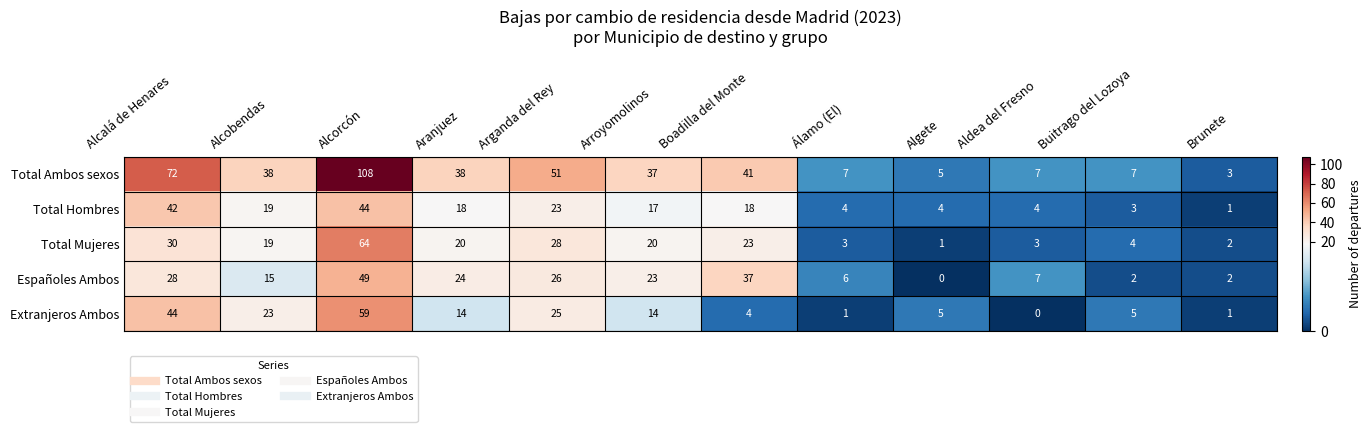

How many data points in Total Mujeres are less than 20?

6